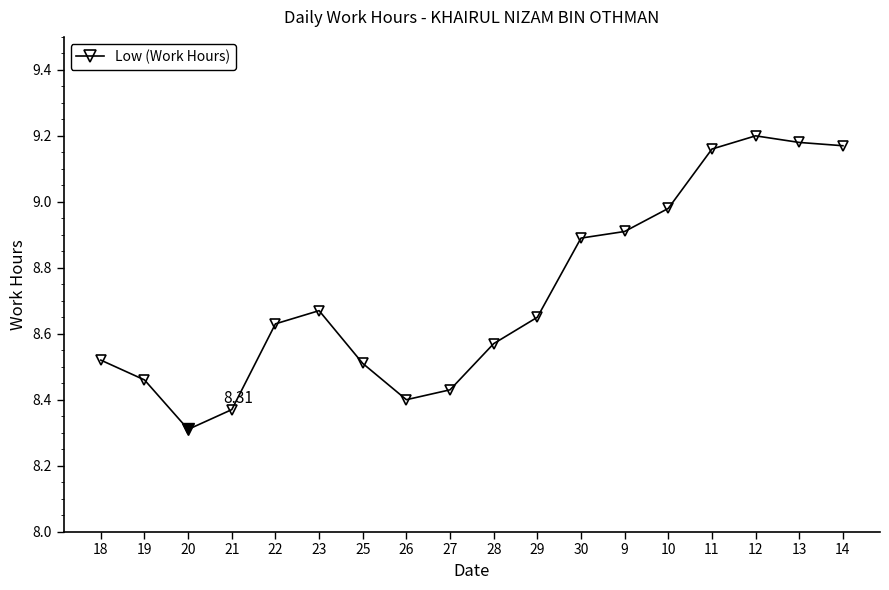

True or false: the data has more than 1 interior local peaks.

True